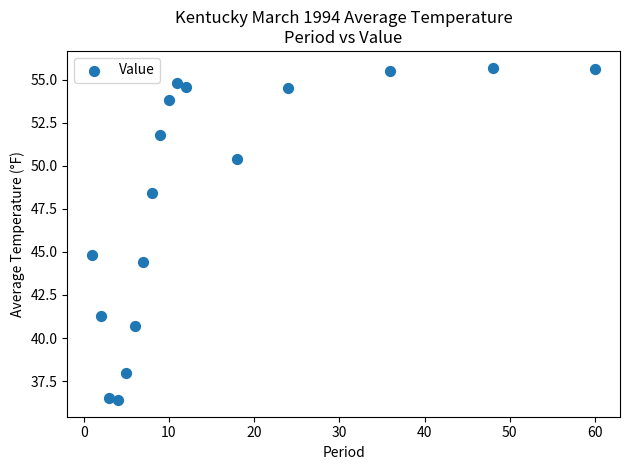

What Y value in the scatter plot is closest to 46?

44.8